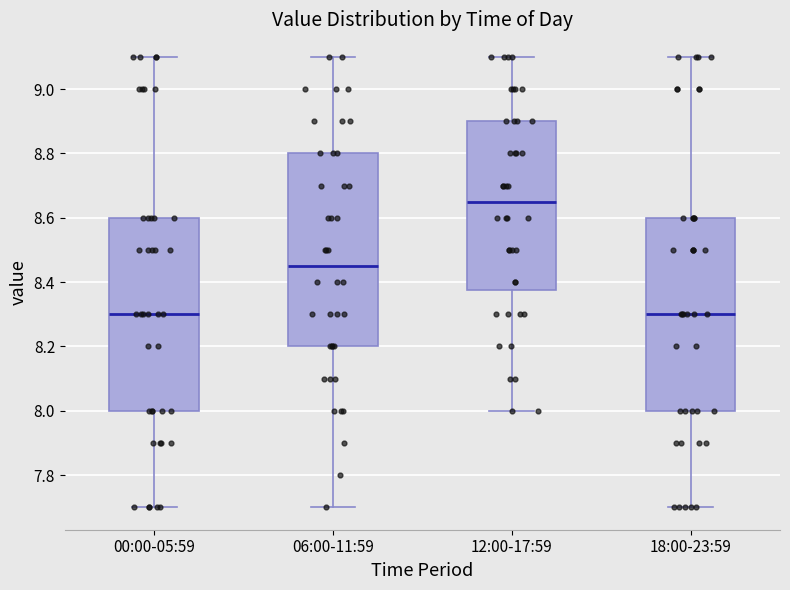

Where does the median line of the box for 06:00-11:59 sit on the y-axis? The values are not printed on the chart, so give them approximately, as read against the axis.

8.46